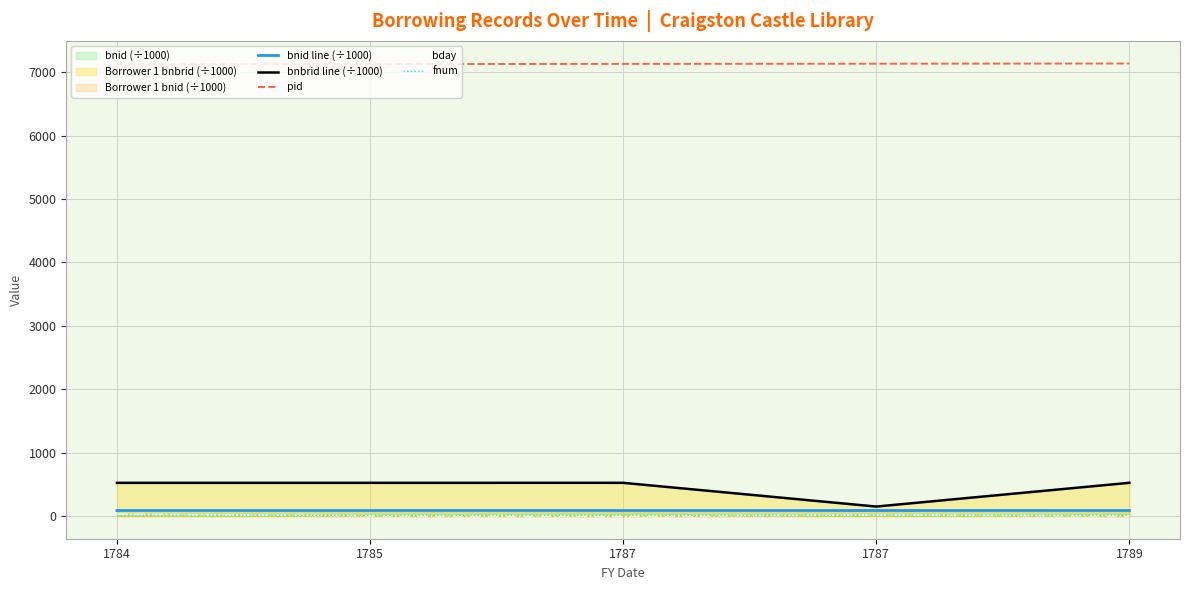

Reading left to right, extract all data points from this chart.

bnid line (÷1000): 88.1	88.1	88.2	88.3	88.5
bnbrid line (÷1000): 524.2	524.3	524.4	150.3	524.8
pid: 7124.0	7127.0	7130.0	7133.0	7136.0
bday: 29.0	5.0	0.0	16.0	3.0
fnum: 11.0	12.0	13.0	14.0	15.0